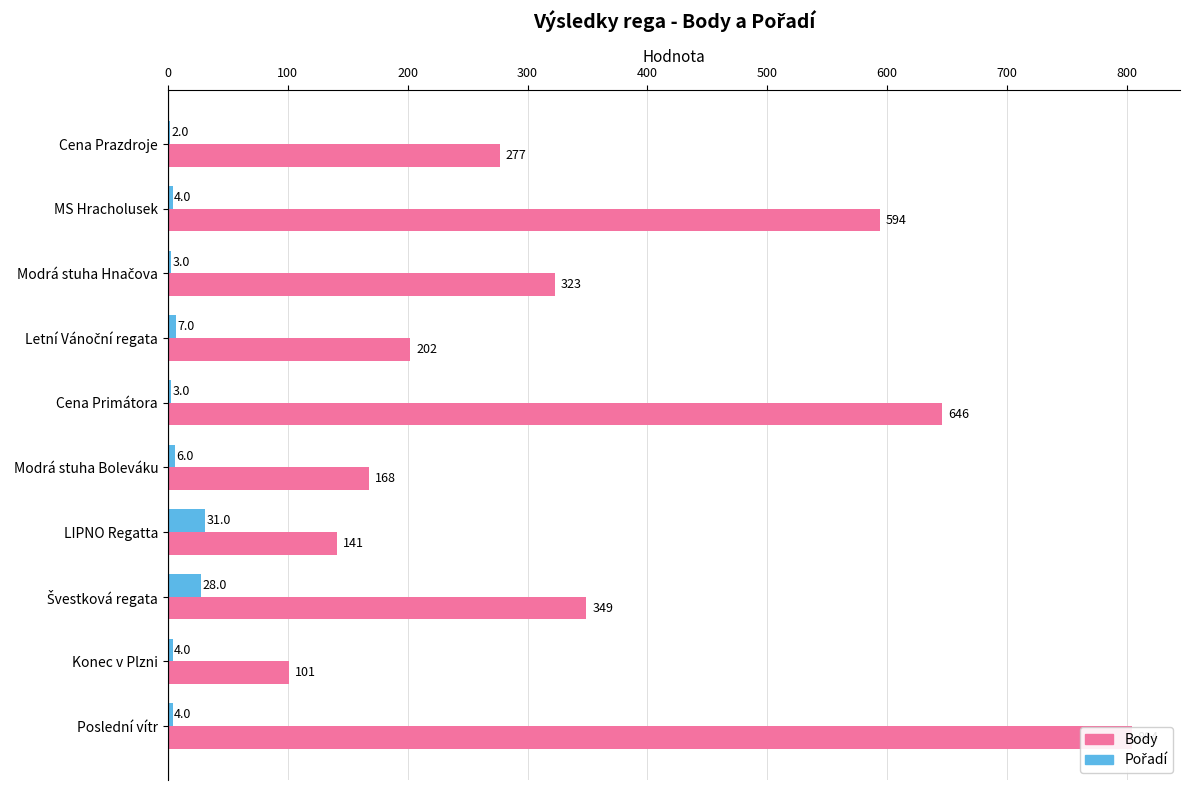

Is it true that Body equals 297 at Modrá stuha Boleváku?

False